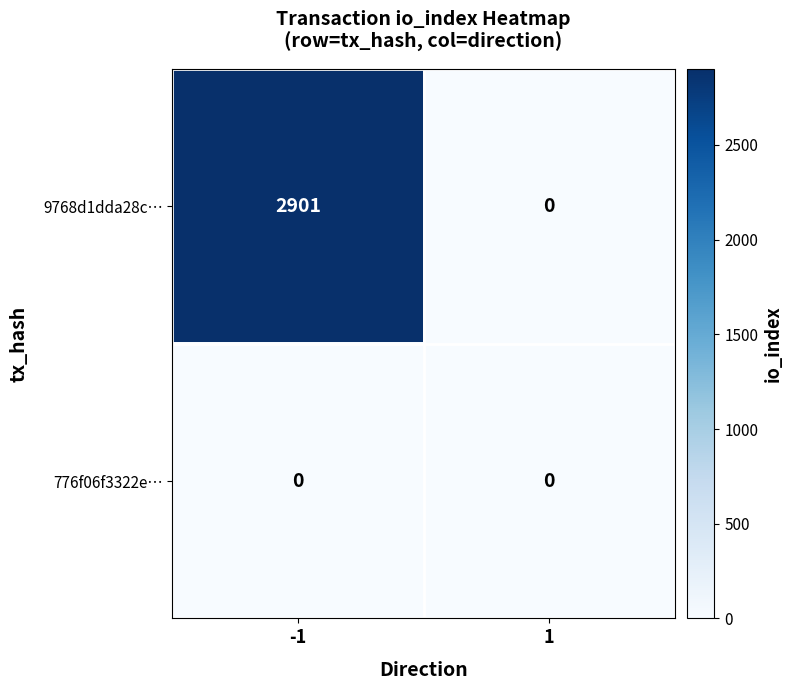

Reading left to right, transcribe all the data shown in this chart.

9768d1dda28c…: 2901	0
776f06f3322e…: 0	0